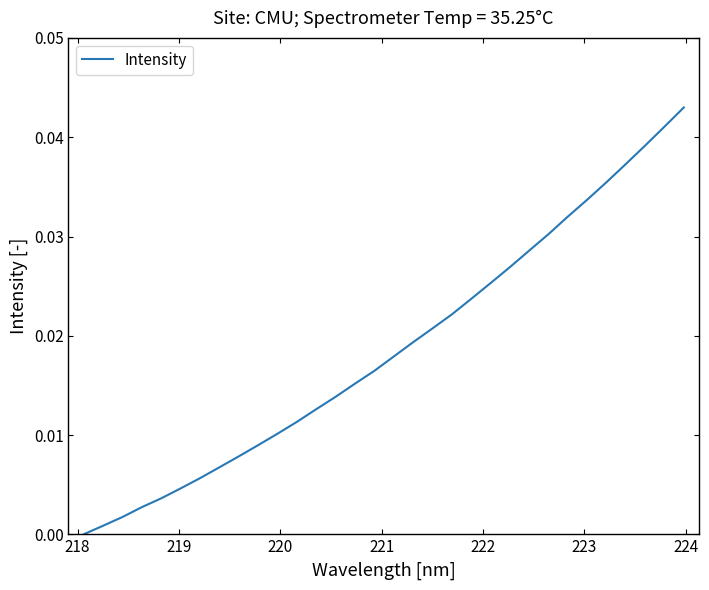

Does the chart display data point markers on the line(s)?

No